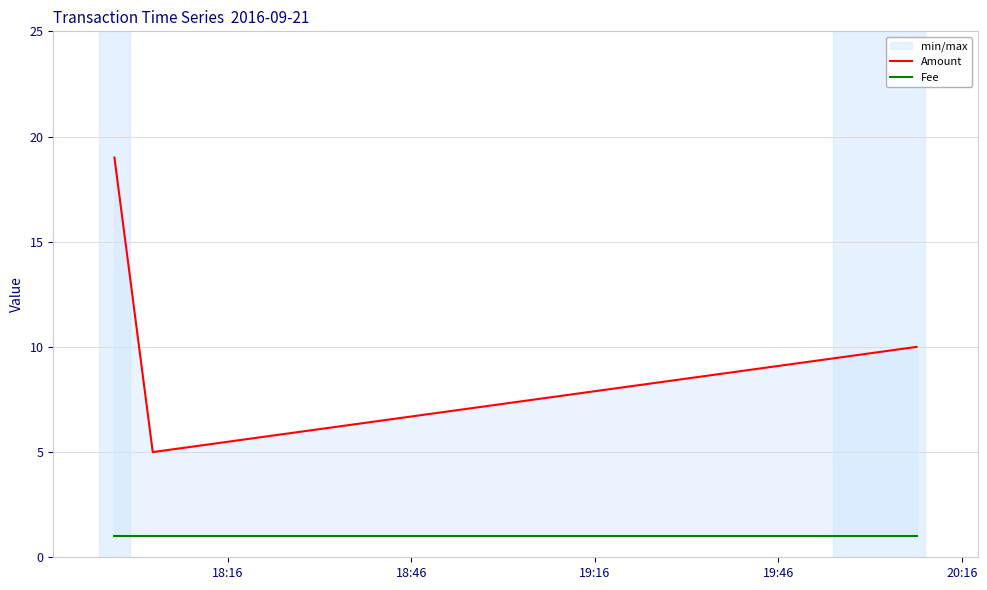

Rank the series at 19:16 from lowest to highest value.

Fee, Amount